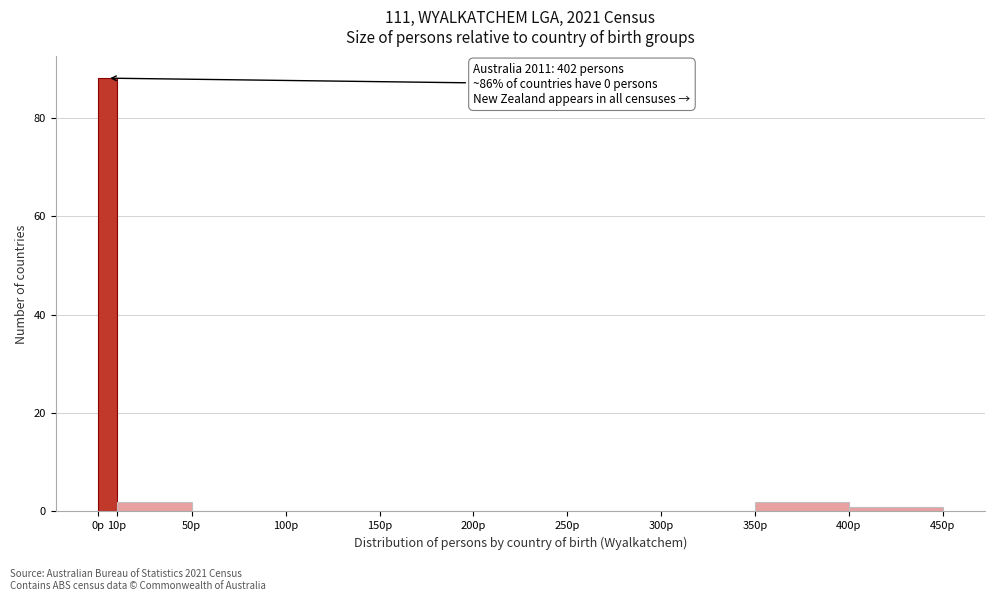

Which range on the x-axis has the tallest bar?

0 to 10